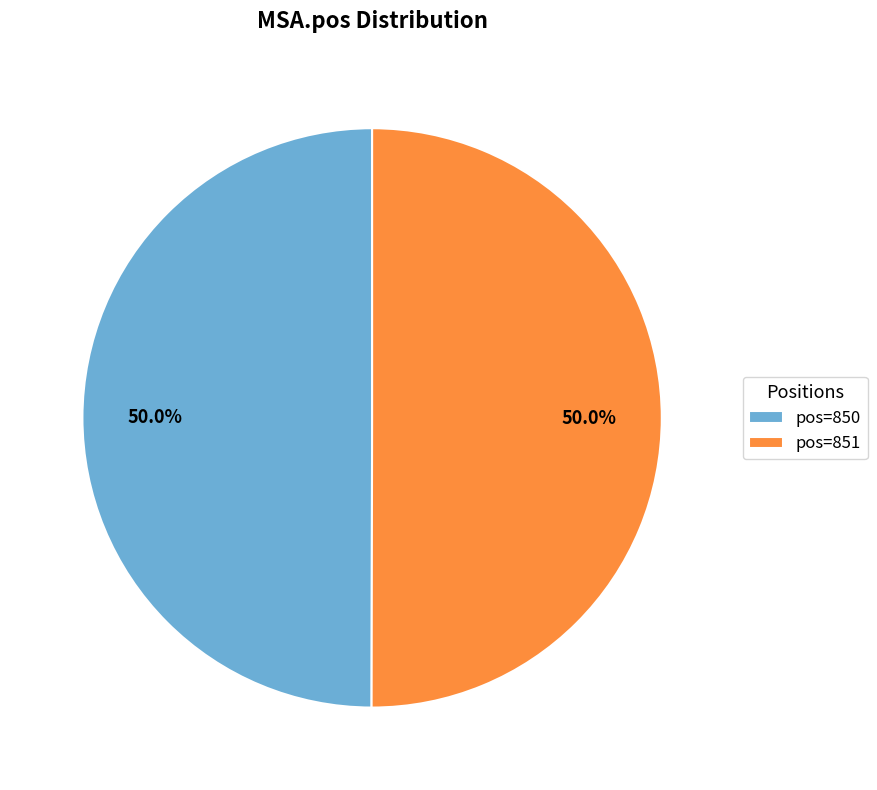

To the nearest percent, what is the average slice percentage?

50%